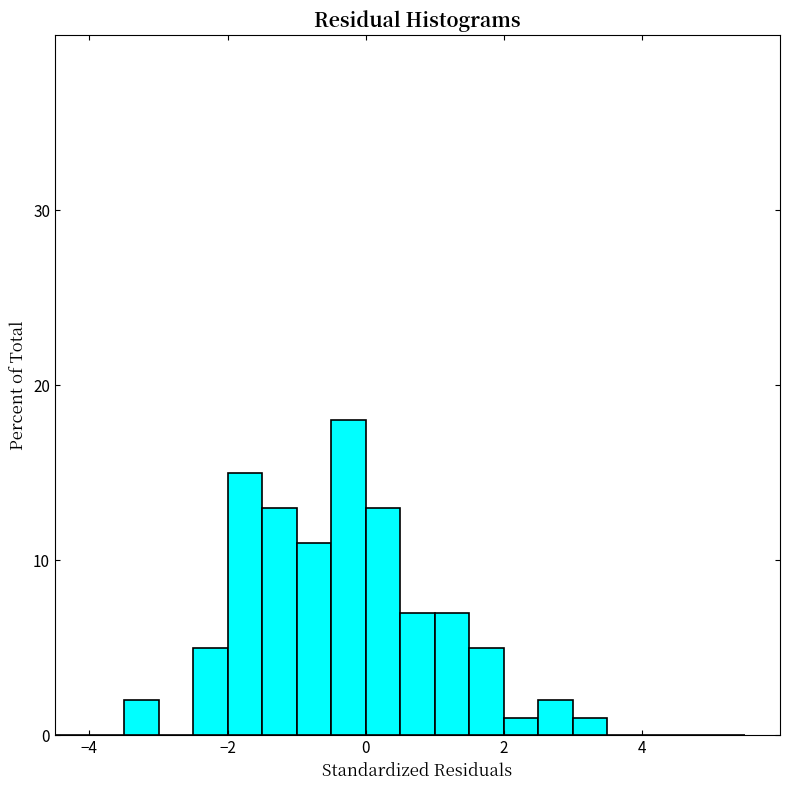

Around what value on the x-axis is the tallest bar? Give the approximate position of its centre, as read against the axis.

-0.2